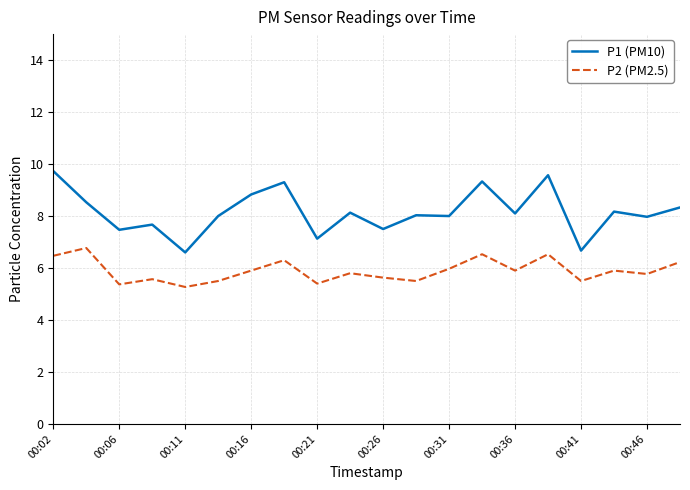

True or false: P1 (PM10) and P2 (PM2.5) cross at least once.

False